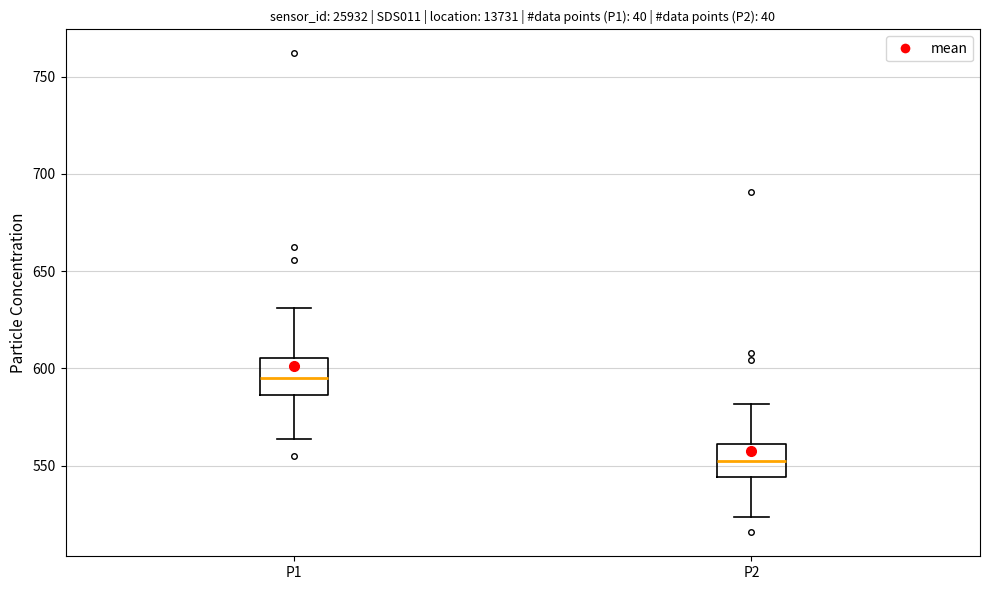

Which box has the lowest median line?

P2